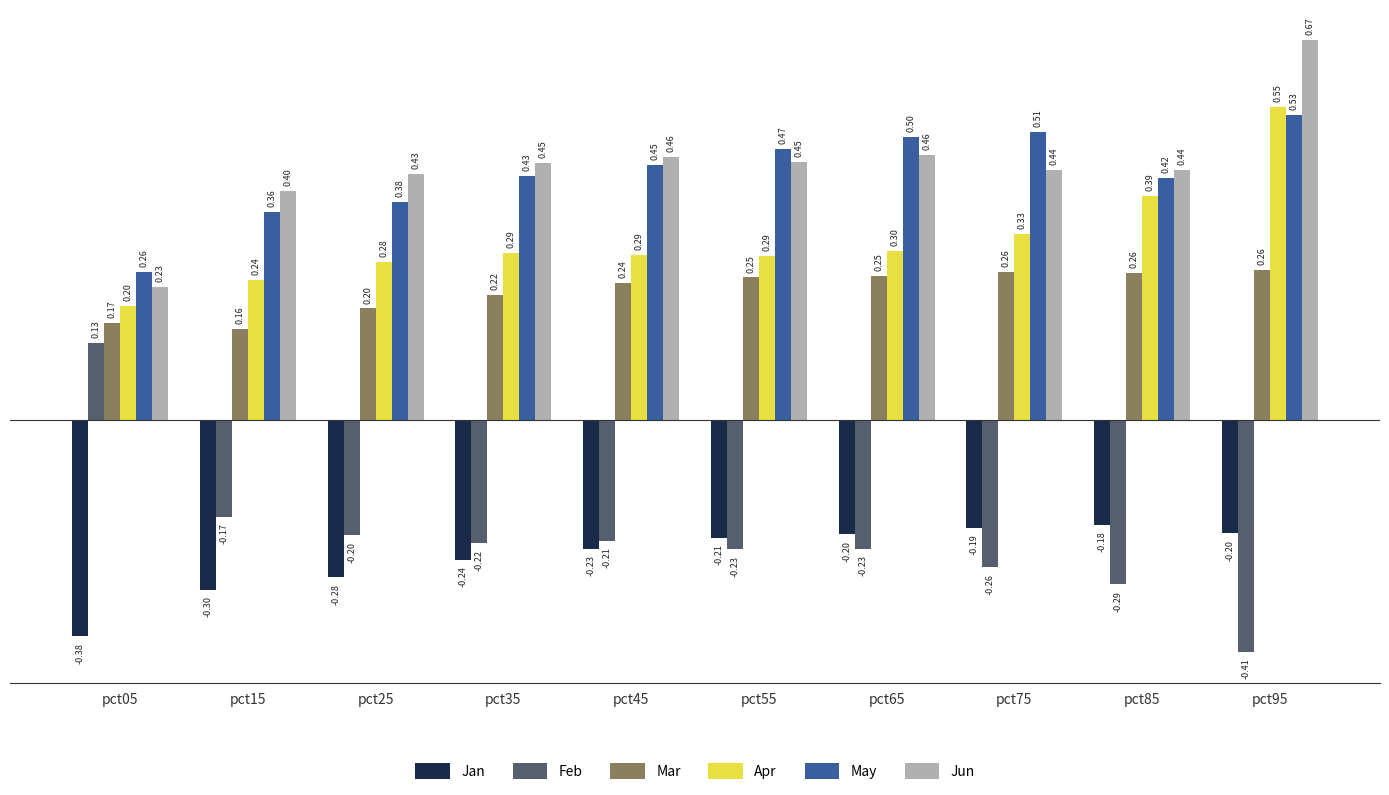

Which series has the largest range (max minus min)?

Feb